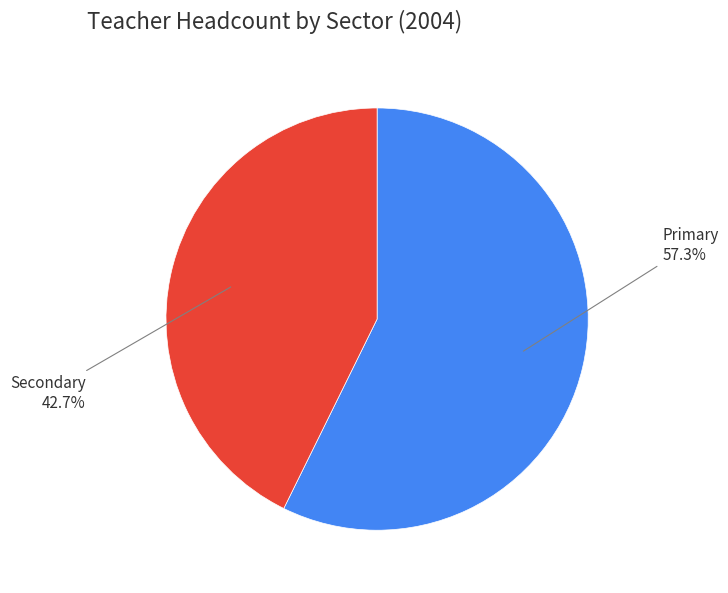

Is there a majority slice in this chart?

Yes